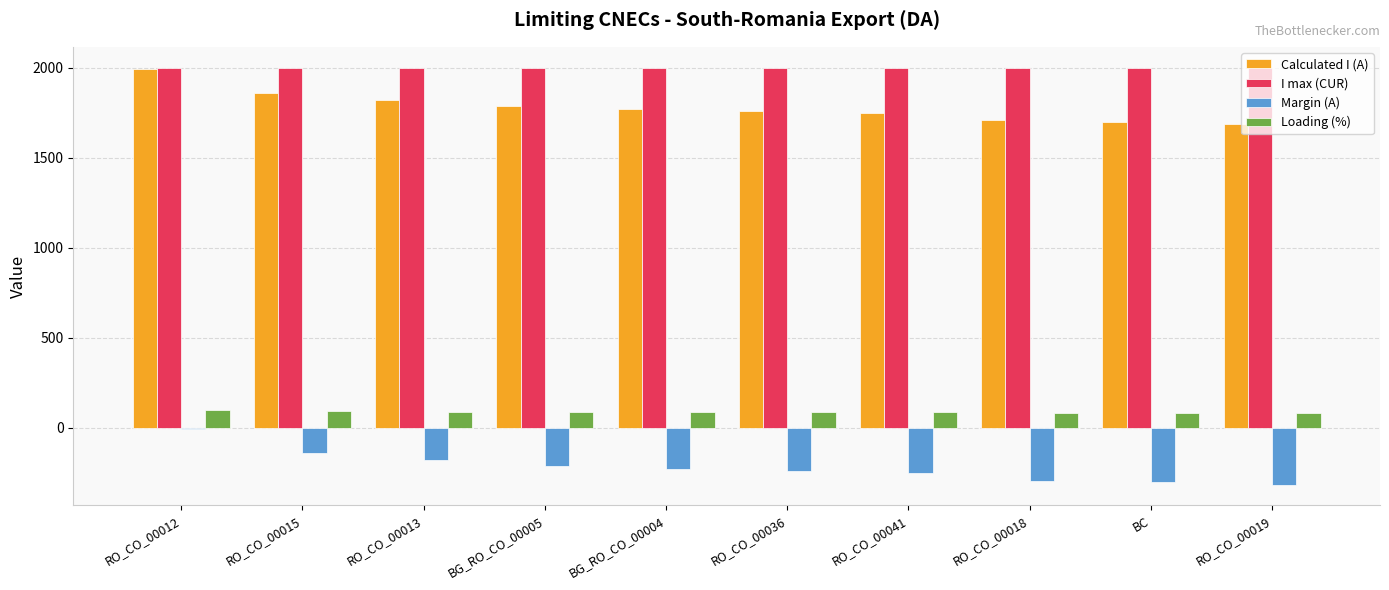

What is the sum of all Margin (A) values?

-2157